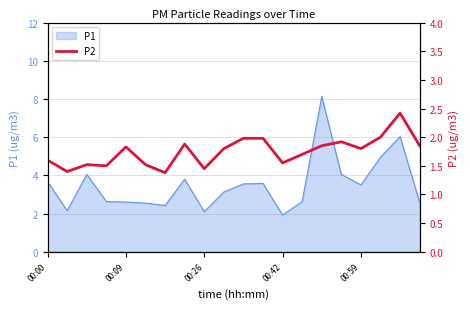

The P1 series shows 0.5 at 00:09. True or false?

False